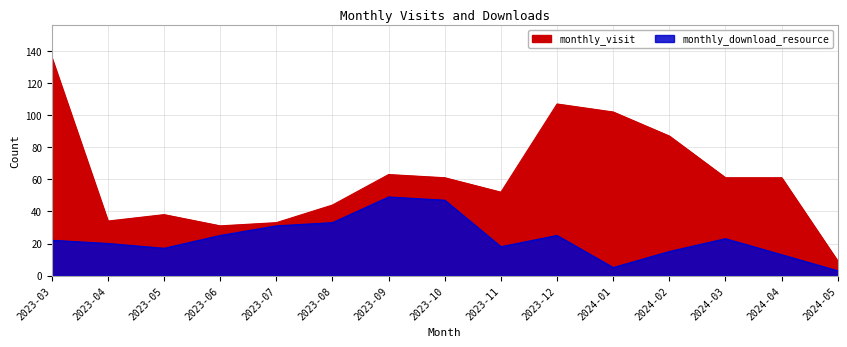

Between 2024-01 and 2023-10, which is larger?

2024-01